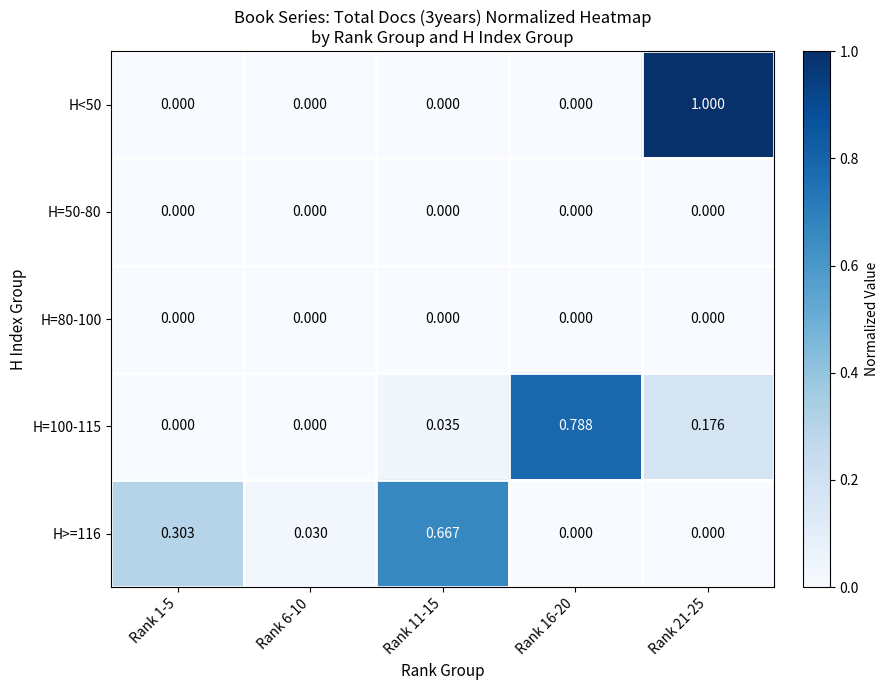

Is the value of H=100-115 at Rank 16-20 greater than the value of H=50-80 at Rank 16-20?

Yes